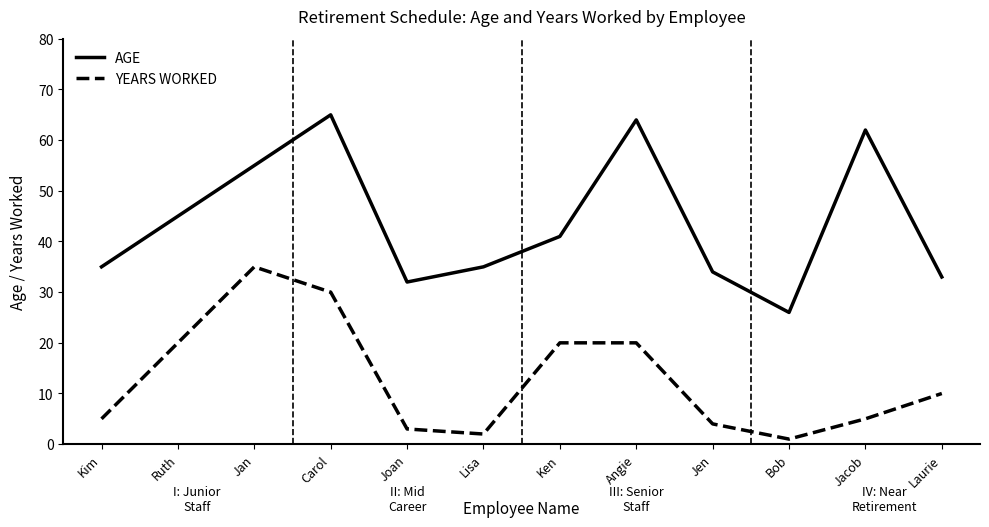

How many interior local valleys does the YEARS WORKED series have?

2